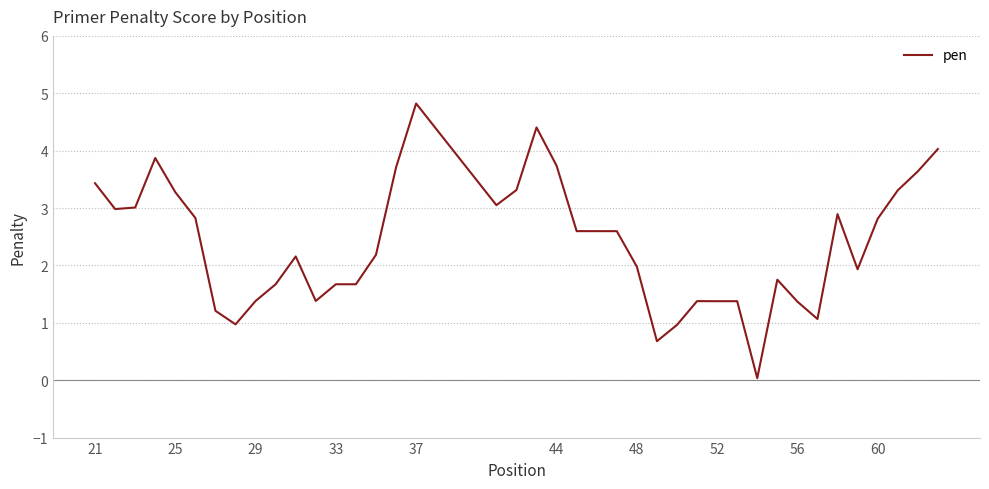

What is the greatest value displayed?

4.8